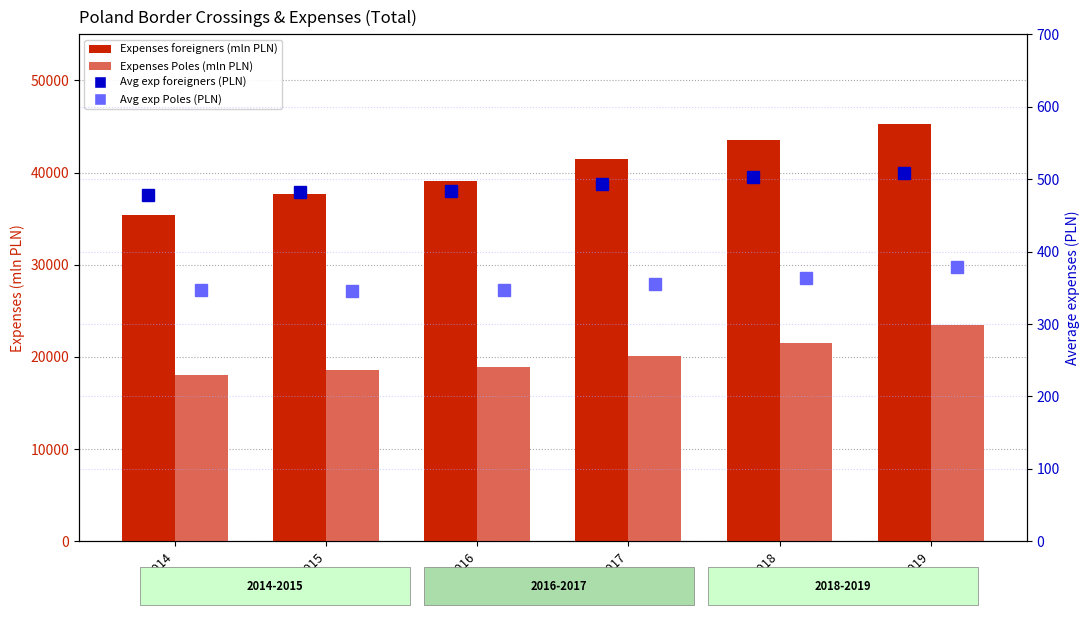

Read the Expenses foreigners (mln PLN) value at 2014.

35396.7